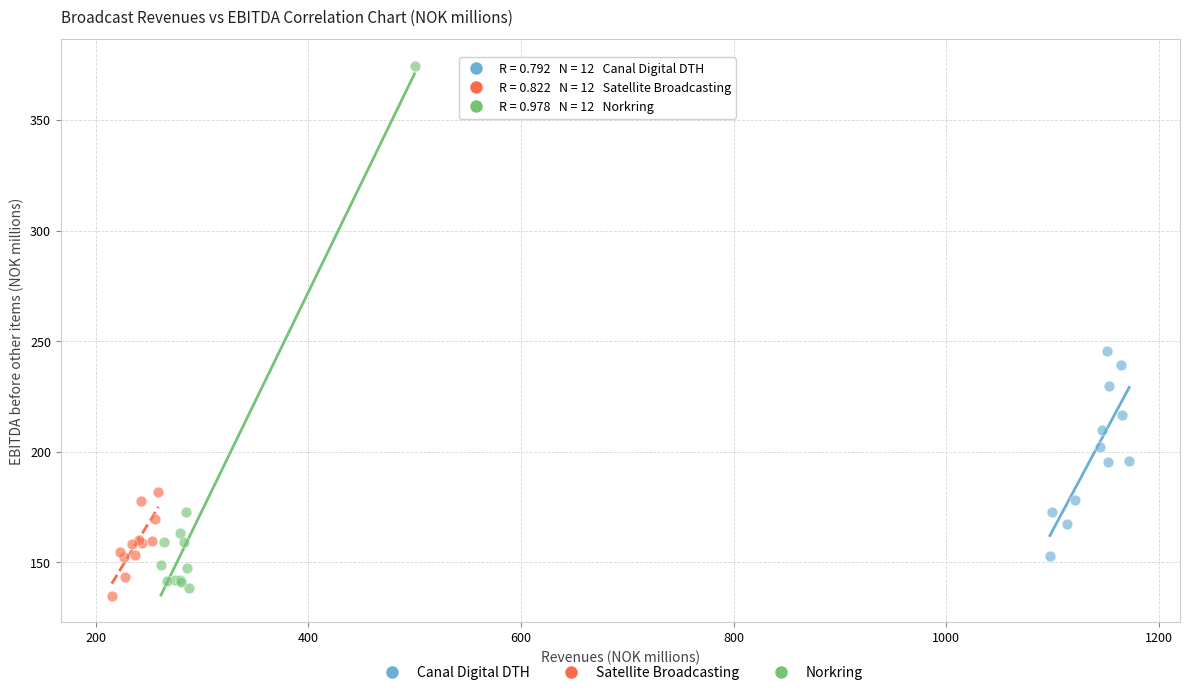

Which series reaches the maximum Y coordinate?

Norkring